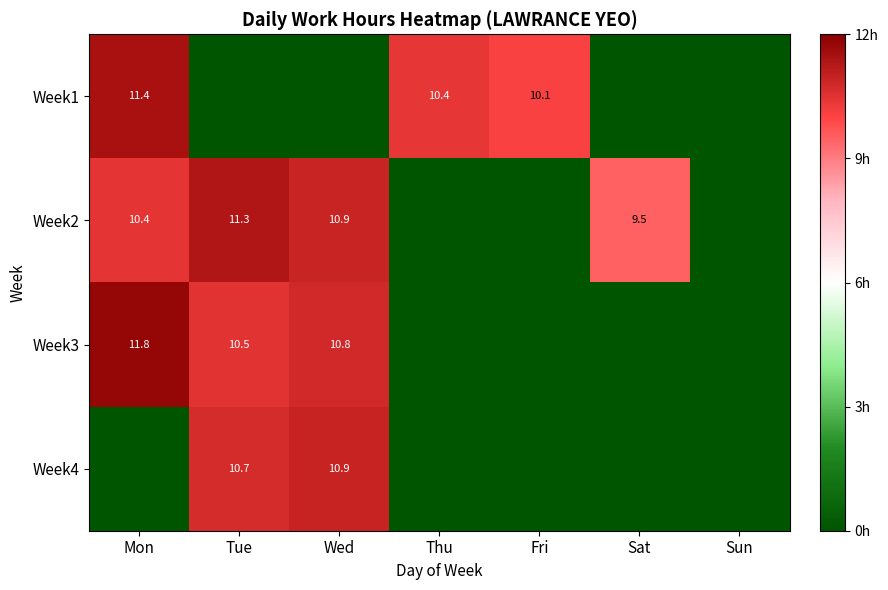

The Week4 series shows 10.7 at Tue. True or false?

True